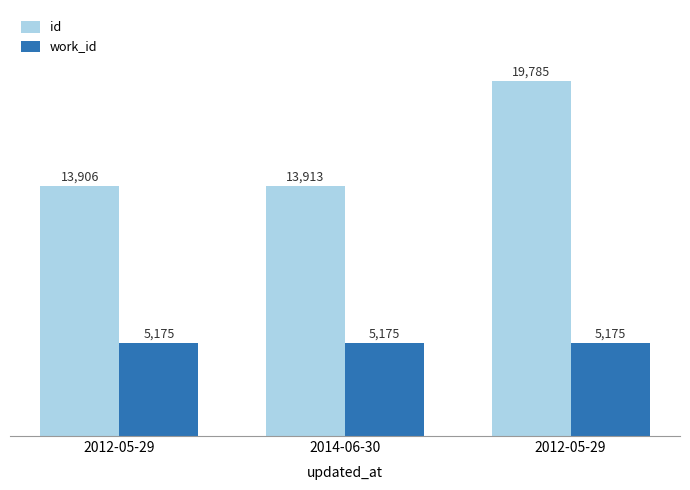

How many series are shown in this chart?

2